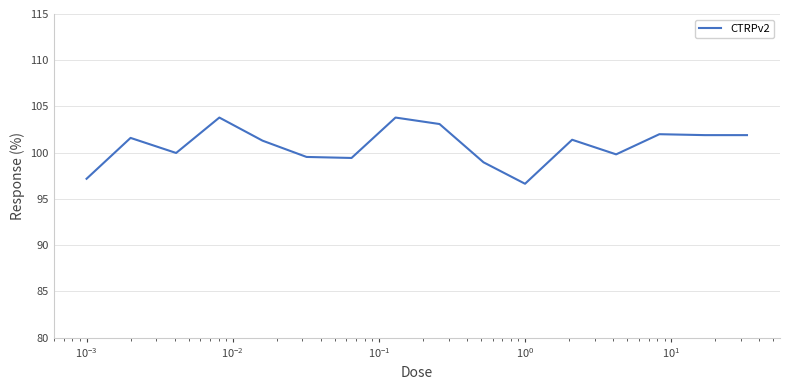

What is the minimum value shown in the chart?

96.6